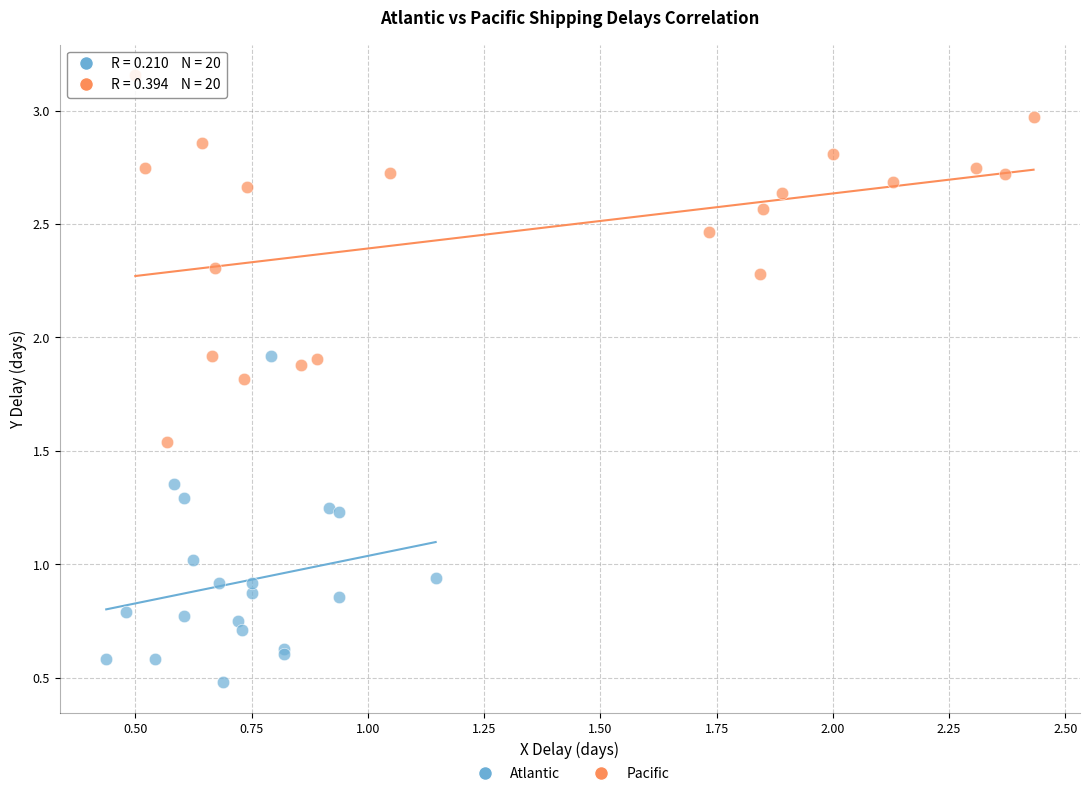

Which series has the widest spread of Y values?

Pacific